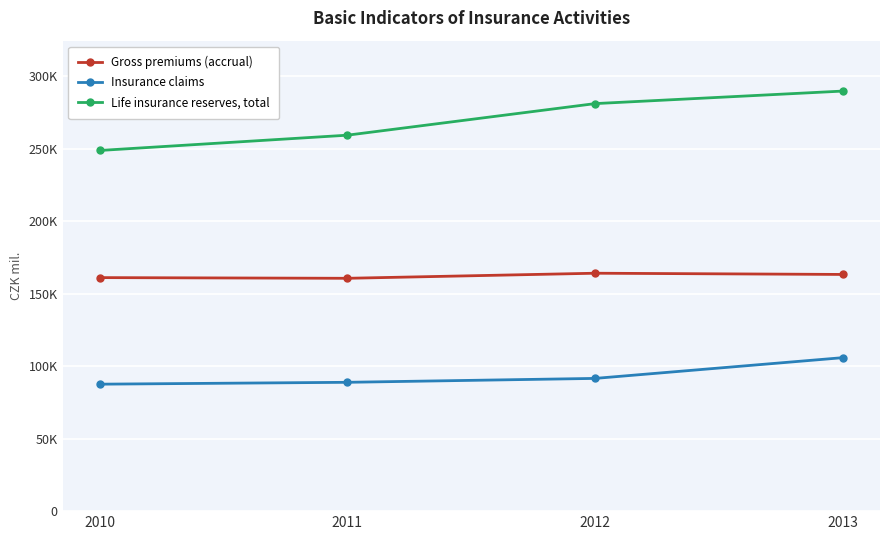

Between 2010 and 2012, which series saw the biggest shift?

Life insurance reserves, total